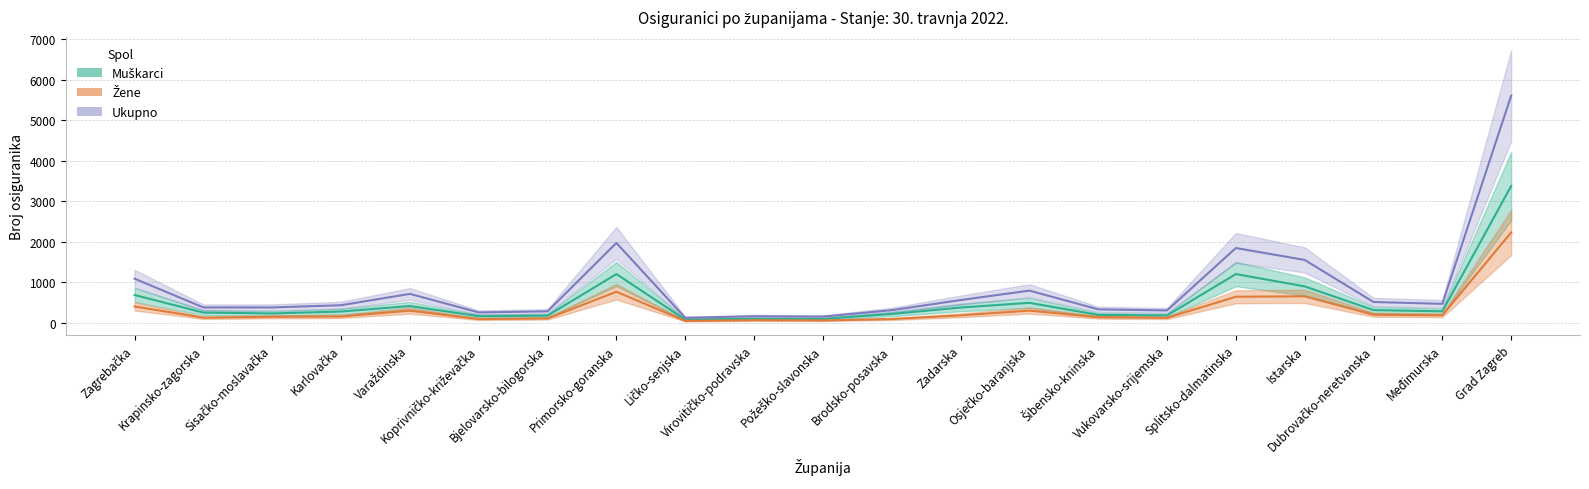

Rank the series by their average value, from lowest to highest.

Žene, Muškarci, Ukupno